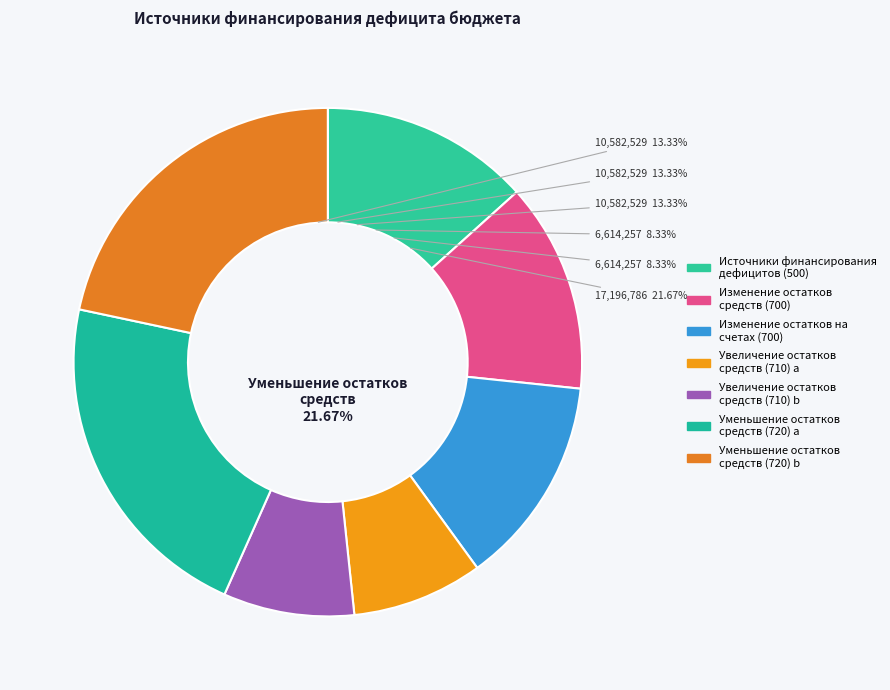

True or false: 500 accounts for 13% of the total.

True